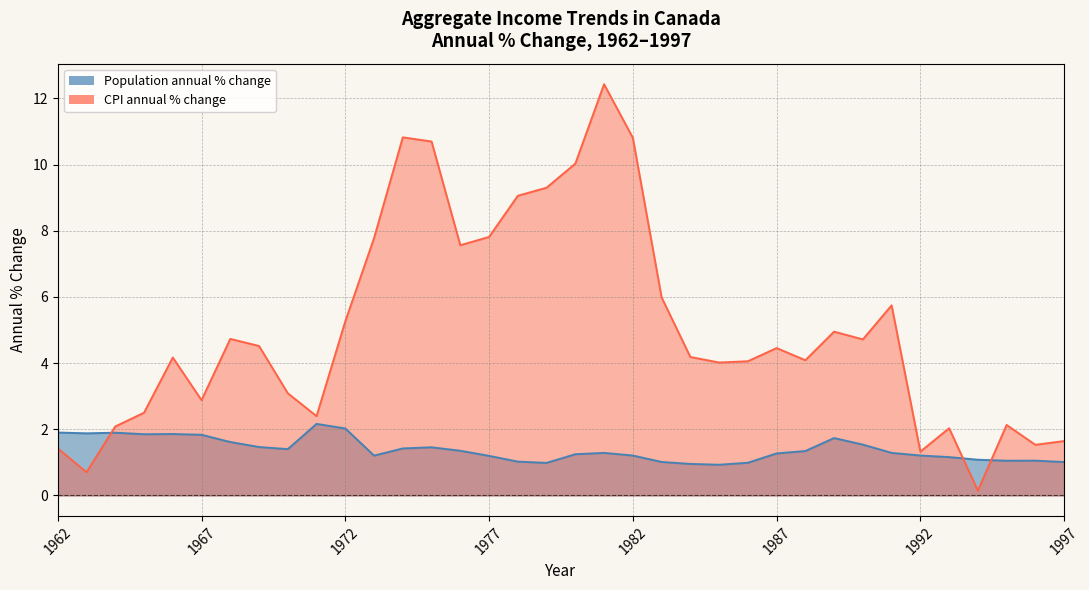

After their last crossing, which series has the higher values: CPI annual % change or Population annual % change?

CPI annual % change